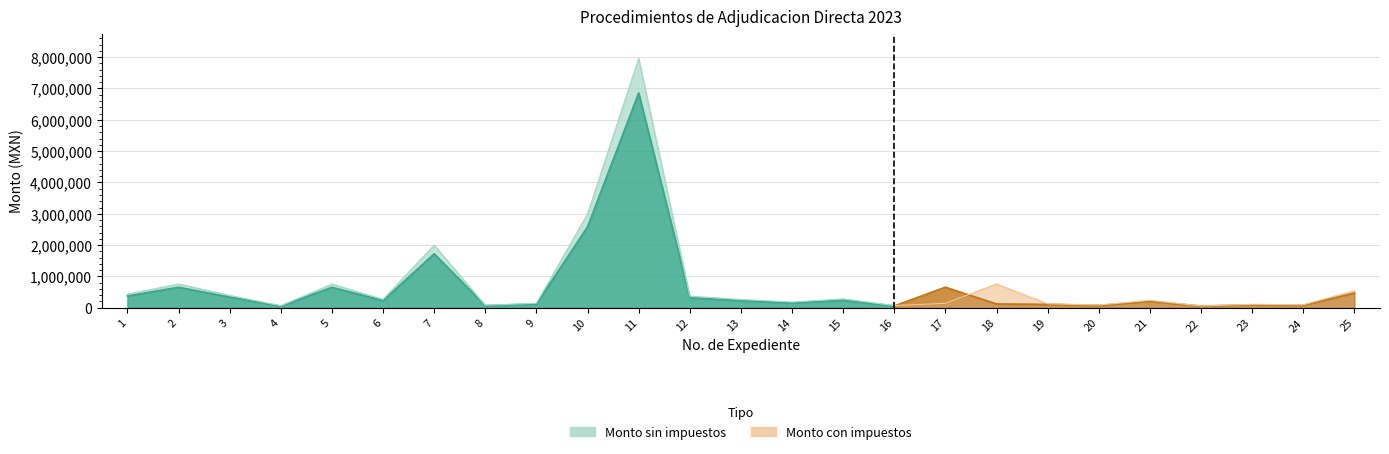

The Monto sin impuestos series shows 60000.0 at 16. True or false?

True